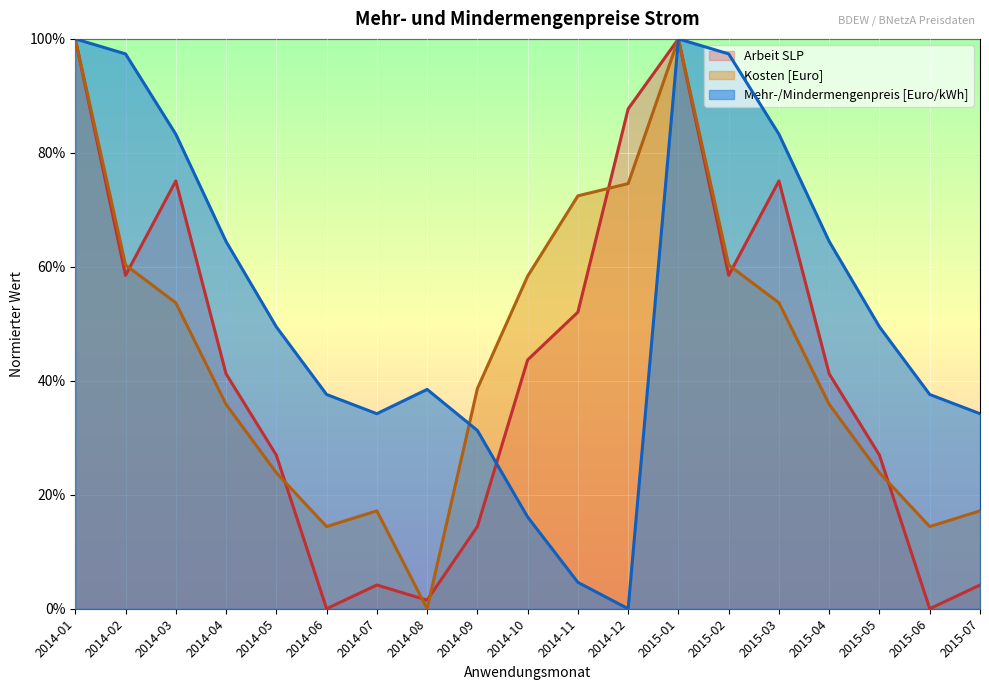

Is the value of Arbeit SLP at 2014-04 greater than the value of Kosten [Euro] at 2014-11?

No